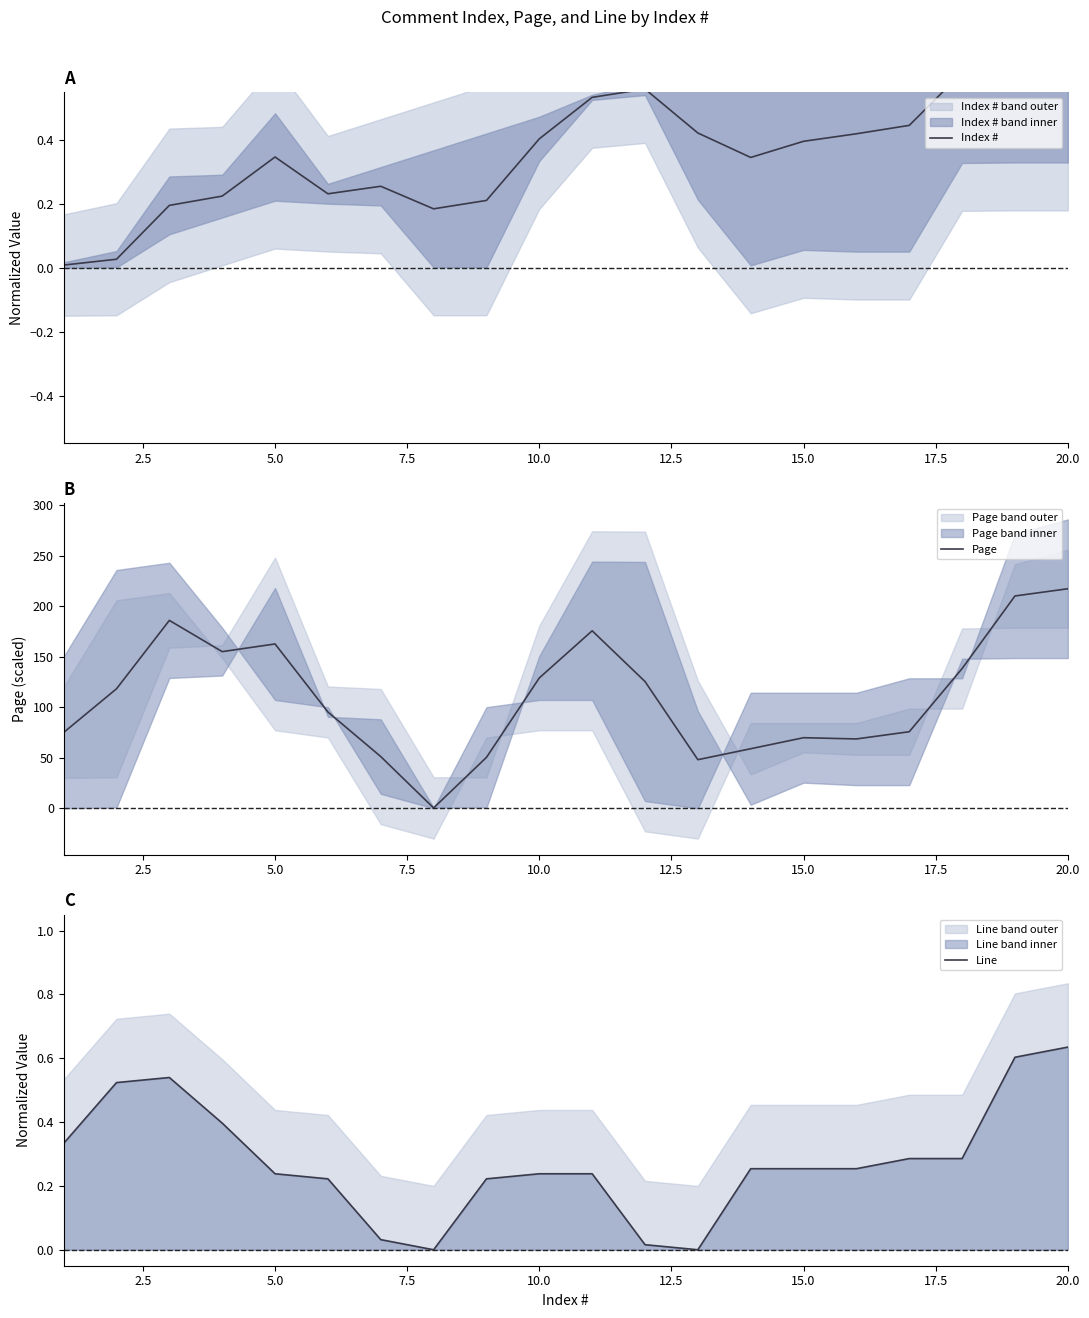

What position from the left is 15.0?

15